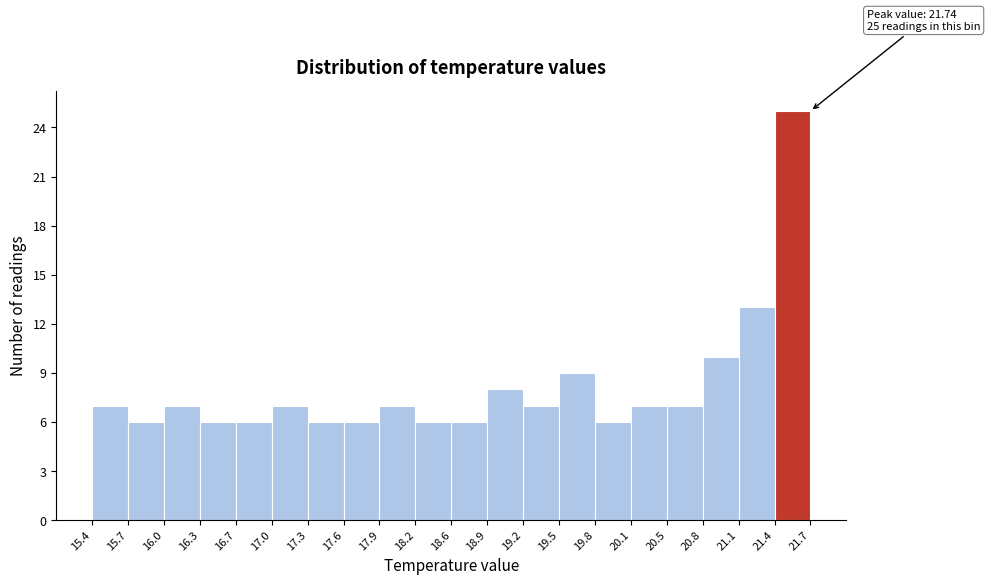

Which range on the x-axis has the tallest bar?

21.4 to 21.7